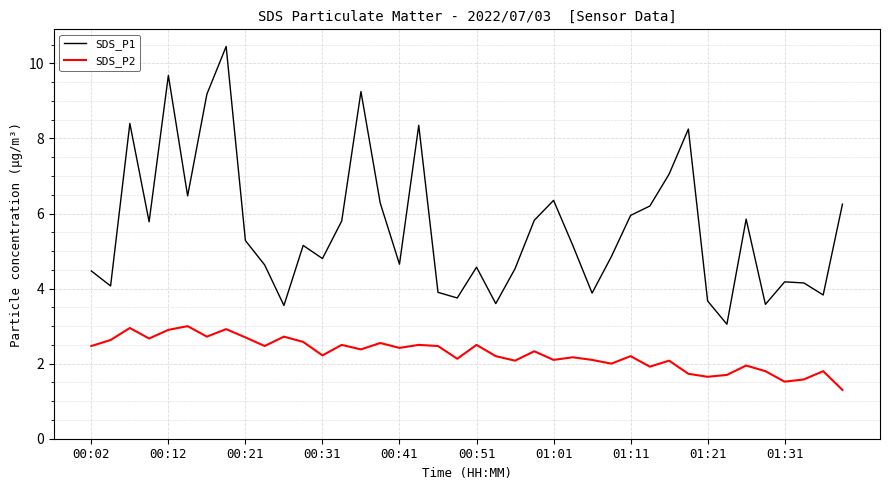

What is the minimum value for SDS_P2?

1.3